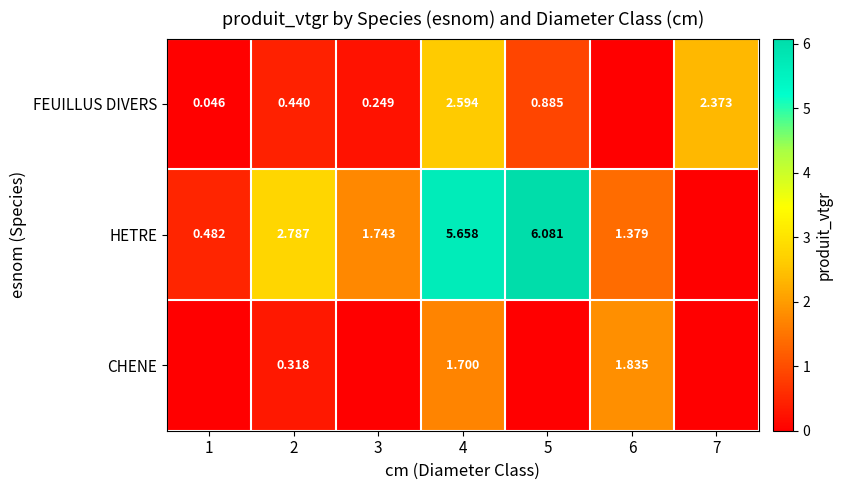

Is the value of FEUILLUS DIVERS at 3 greater than the value of HETRE at 6?

No